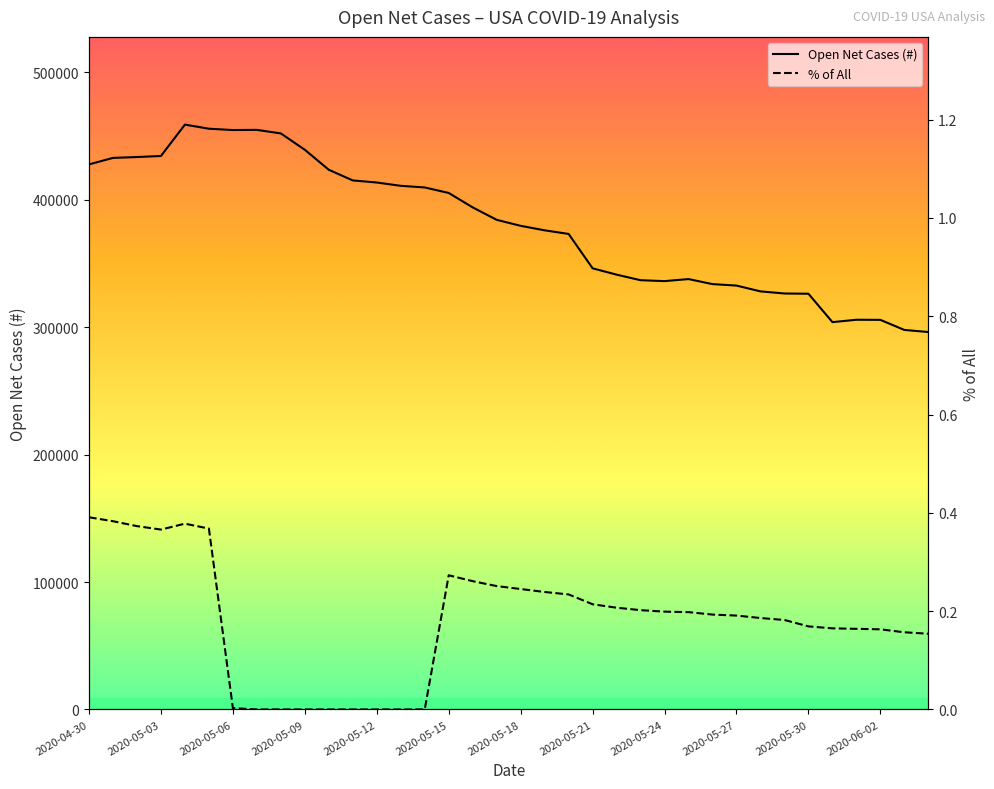

How many distinct data groups are displayed?

2